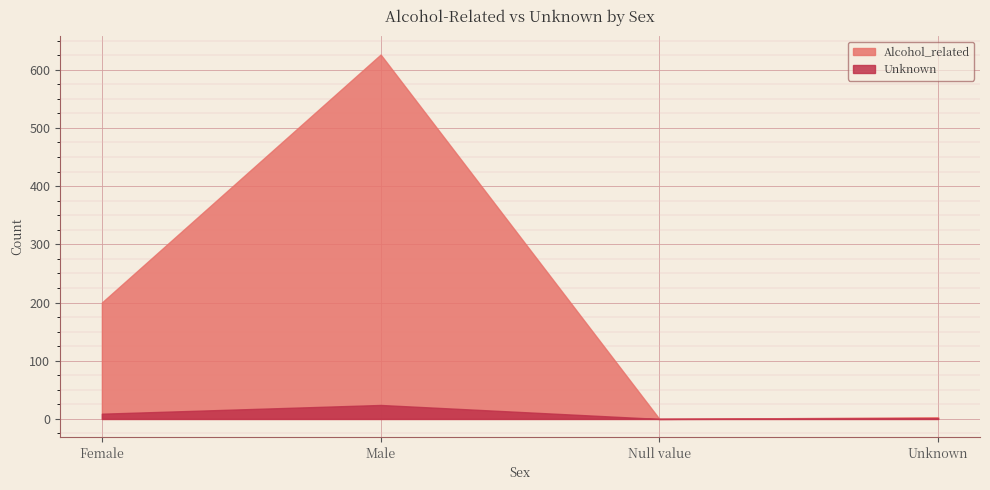

What is the average value of the Unknown series?

8